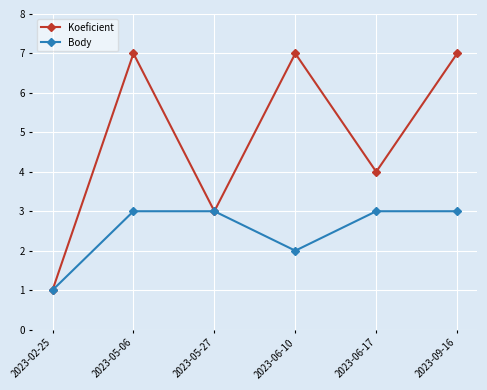

List the series in order of their peak value, highest first.

Koeficient, Body